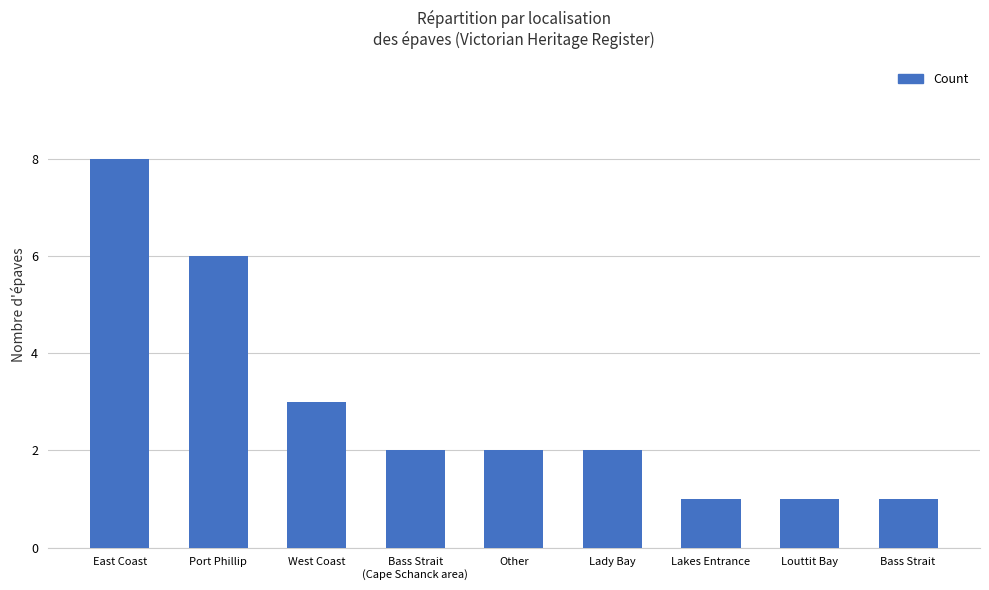

Reading right to left, what are all the values shown in this chart?

Bass Strait=1	Louttit Bay=1	Lakes Entrance=1	Lady Bay=2	Other=2	Bass Strait
(Cape Schanck area)=2	West Coast=3	Port Phillip=6	East Coast=8